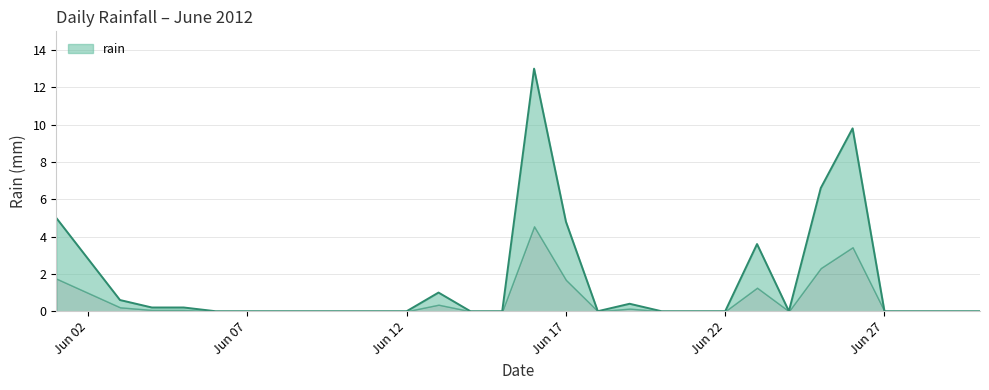

Between 2012-06-30 and 2012-06-17, which is larger?

2012-06-17